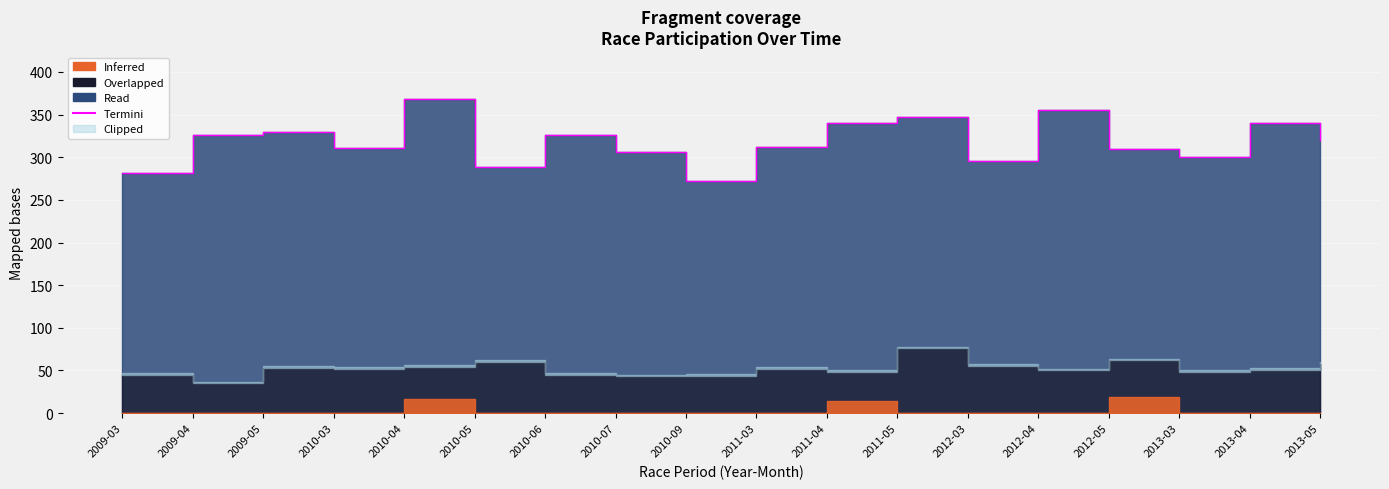

What is the label of the 18th point from the left?

2013-05